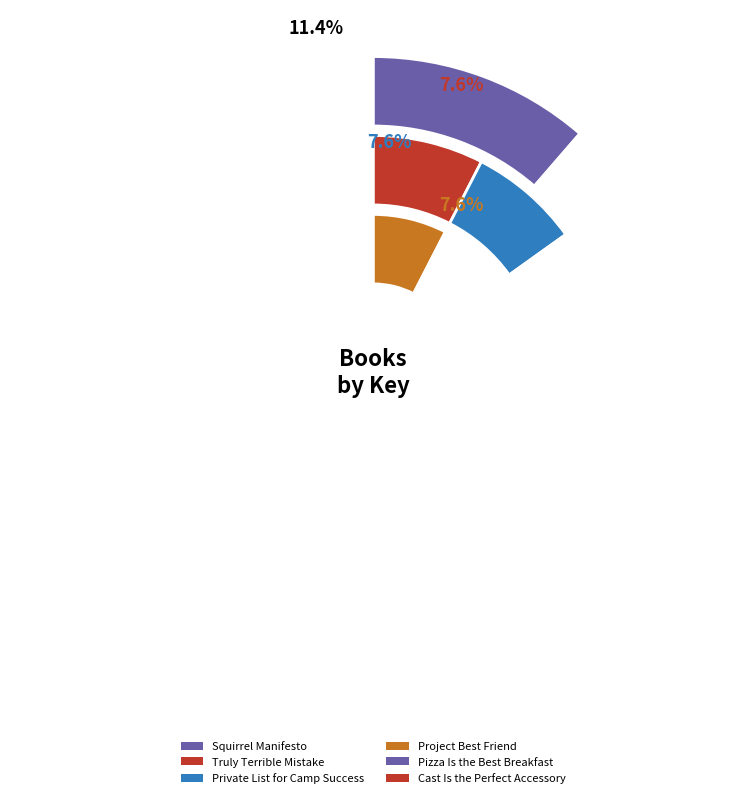

Is there a majority slice in this chart?

No